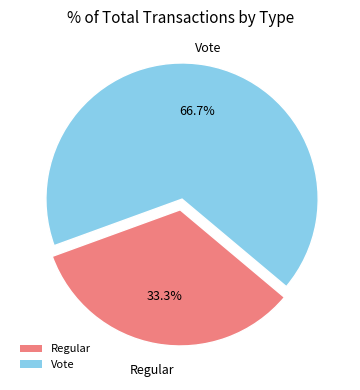

How many slices are in this pie chart?

2